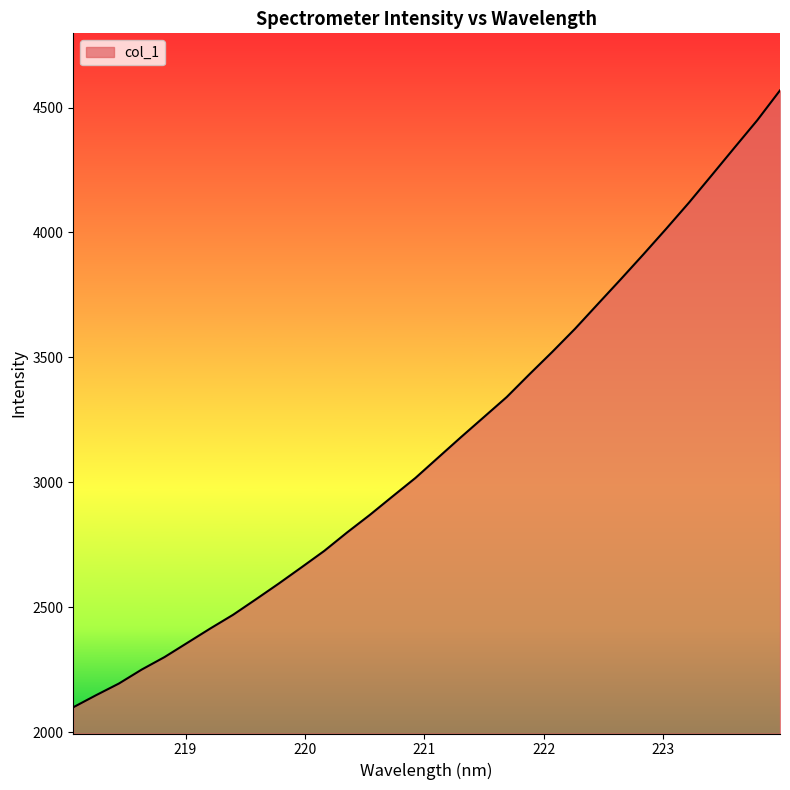

What is the difference between the maximum and minimum values?

2469.2